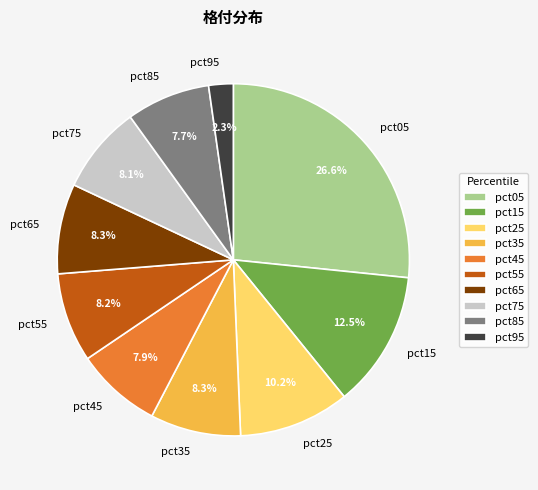

What portion of the pie excludes pct45?

92.1%